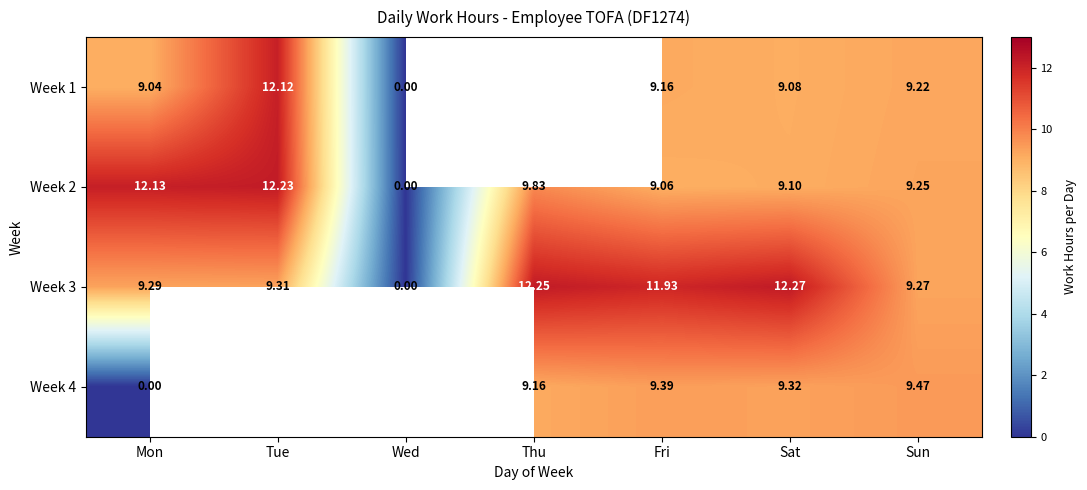

Rank the categories by Week 2 value from highest to lowest.

Tue, Mon, Thu, Sun, Sat, Fri, Wed